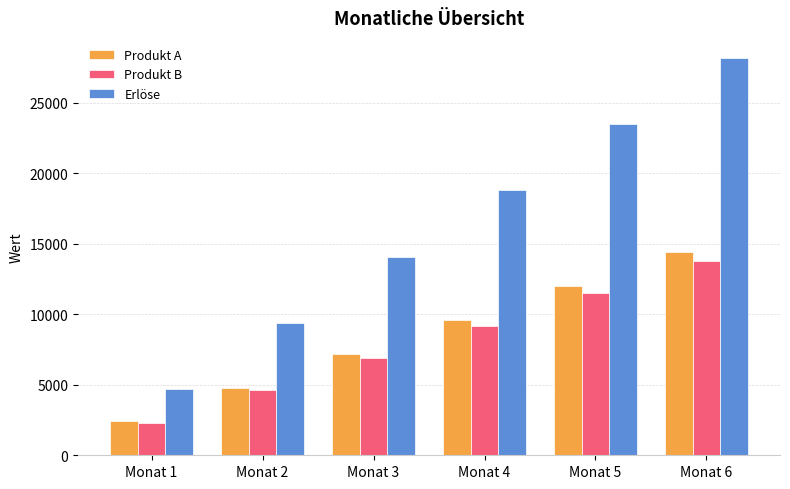

At which label does Produkt B reach its peak?

Monat 6